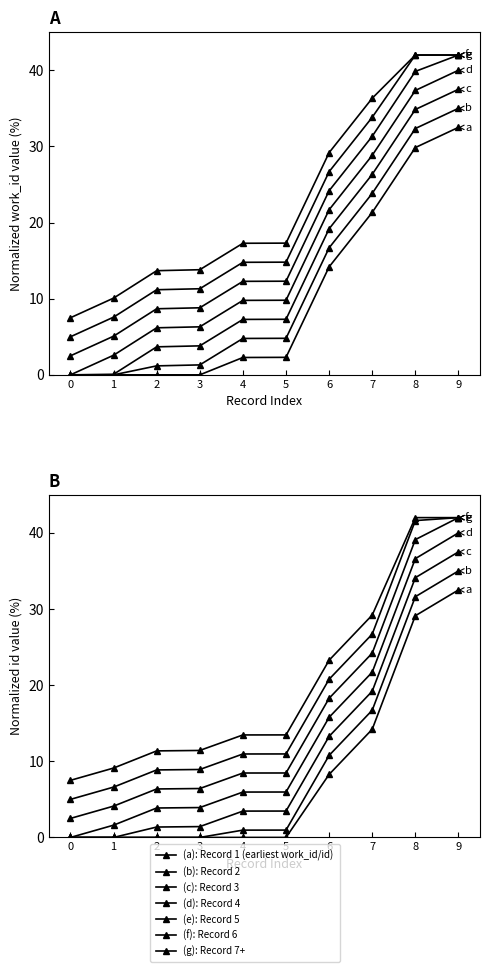

How many values in the id series are below 5?

4